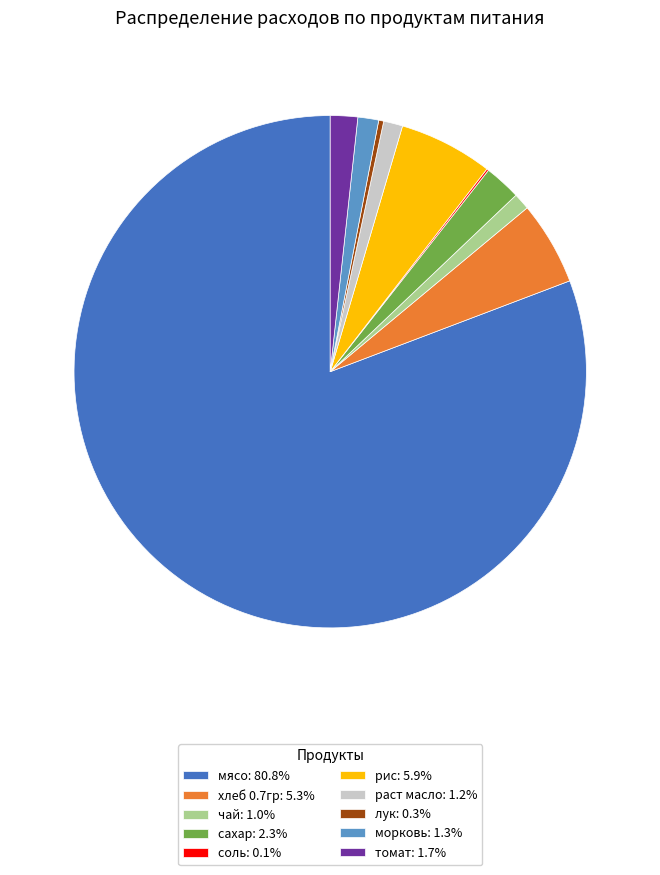

Which category accounts for the majority?

мясо